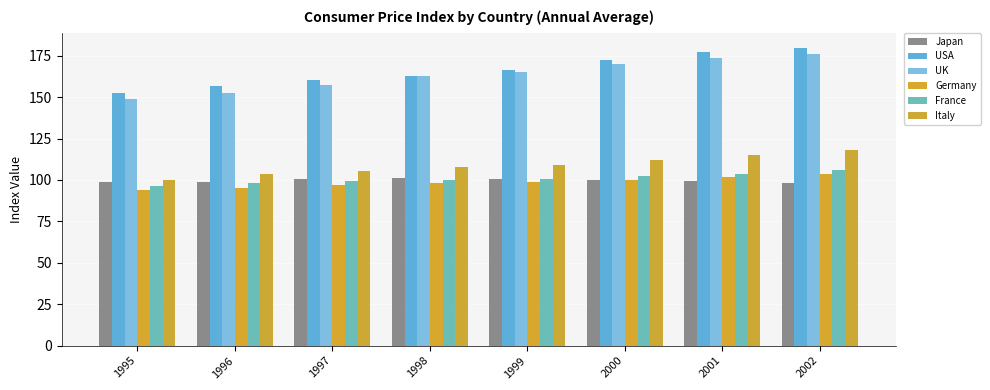

Rank the series by their maximum value, from highest to lowest.

USA, UK, Italy, France, Germany, Japan